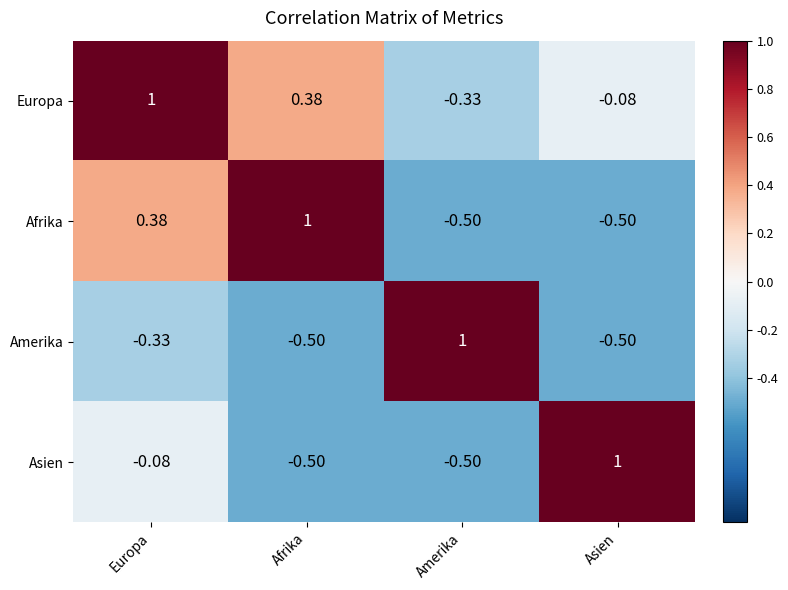

What is the spread (max minus min) of values at Asien?

1.5